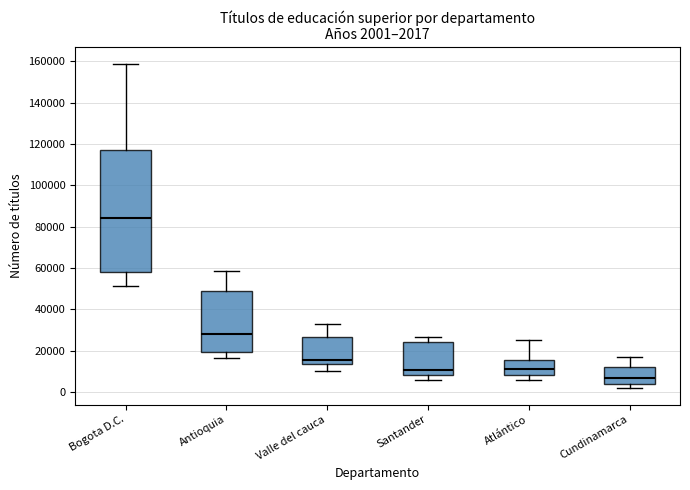

Which box's median line is the highest?

Bogota D.C.